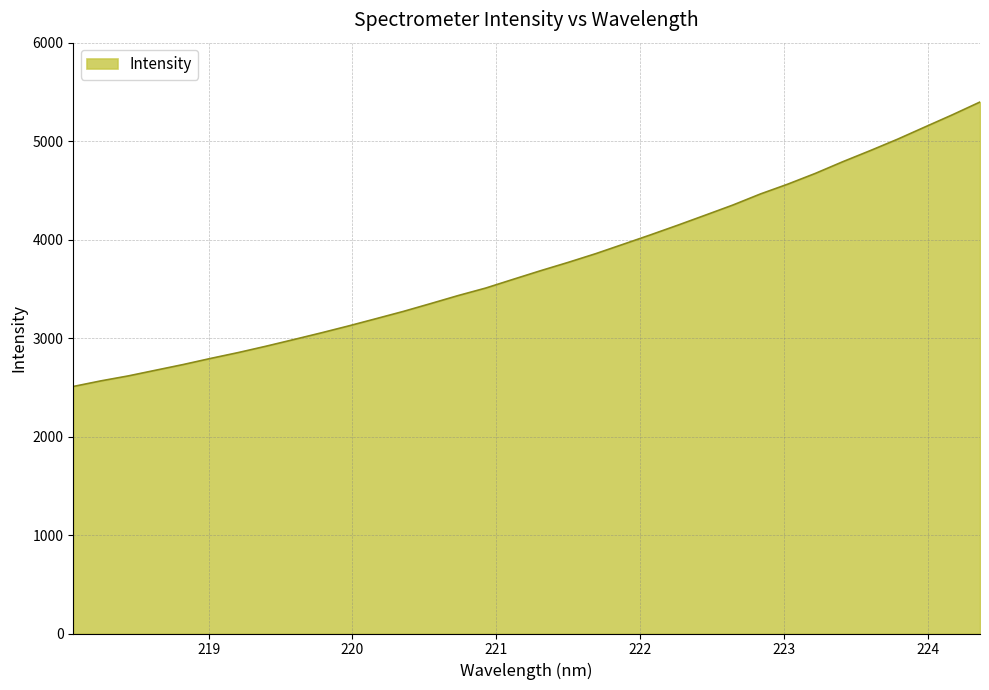

How many distinct data groups are displayed?

1